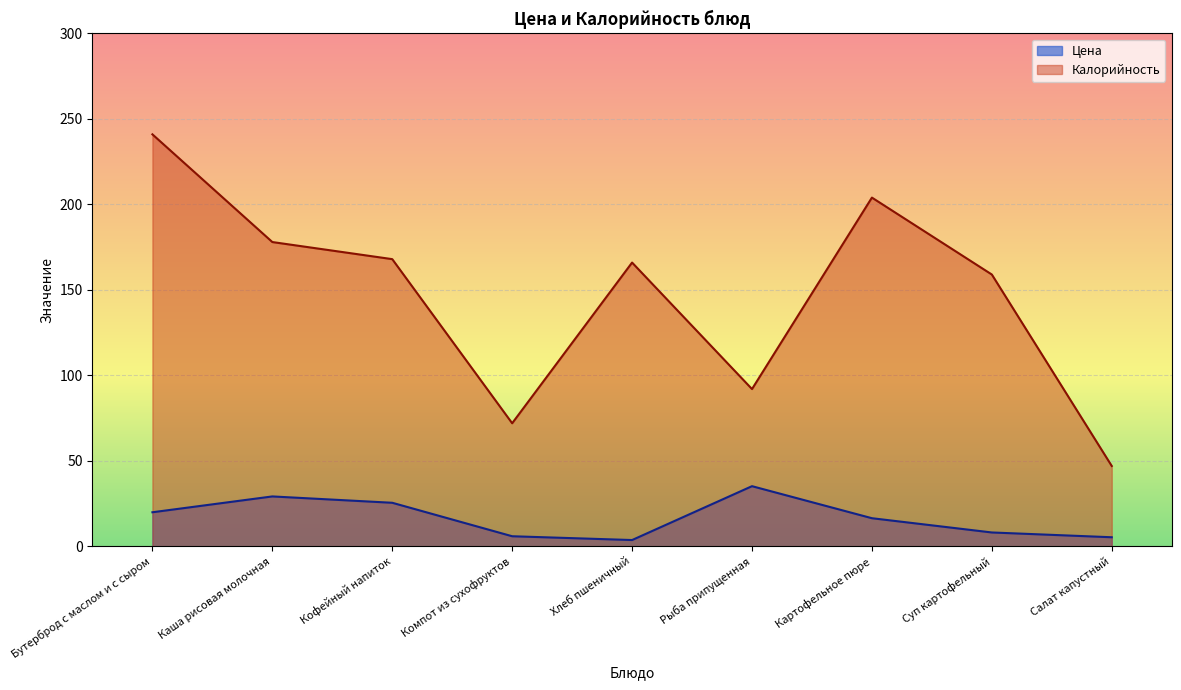

Which series has the largest total across all categories?

Калорийность